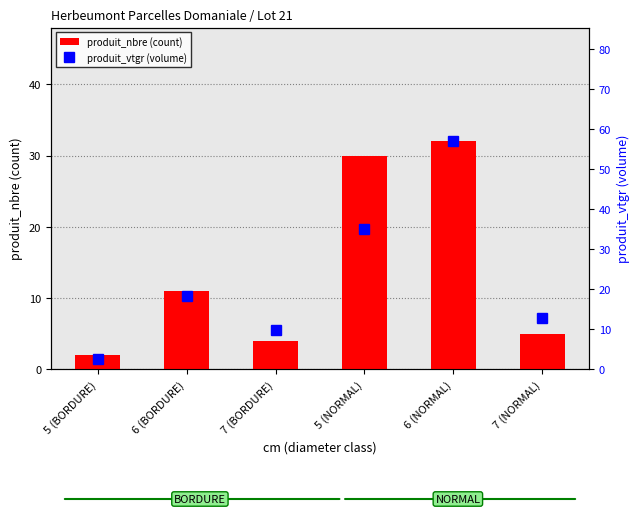

Reading left to right, what are all the values shown in this chart?

produit_nbre (count): 5 (BORDURE)=2.0	6 (BORDURE)=11.0	7 (BORDURE)=4.0	5 (NORMAL)=30.0	6 (NORMAL)=32.0	7 (NORMAL)=5.0
produit_vtgr (volume): 5 (BORDURE)=2.4	6 (BORDURE)=18.3	7 (BORDURE)=9.8	5 (NORMAL)=35.0	6 (NORMAL)=56.9	7 (NORMAL)=12.9